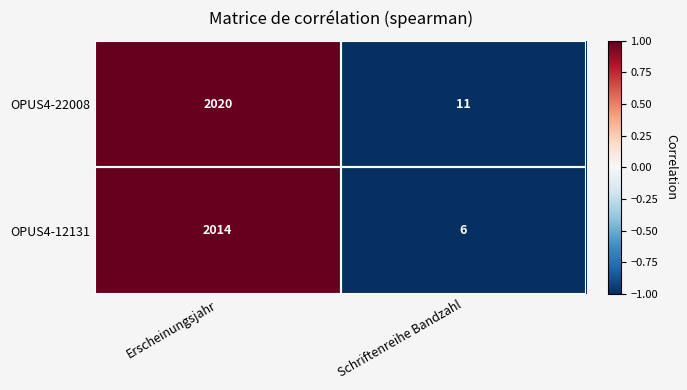

List the series in order of their peak value, highest first.

OPUS4-22008, OPUS4-12131